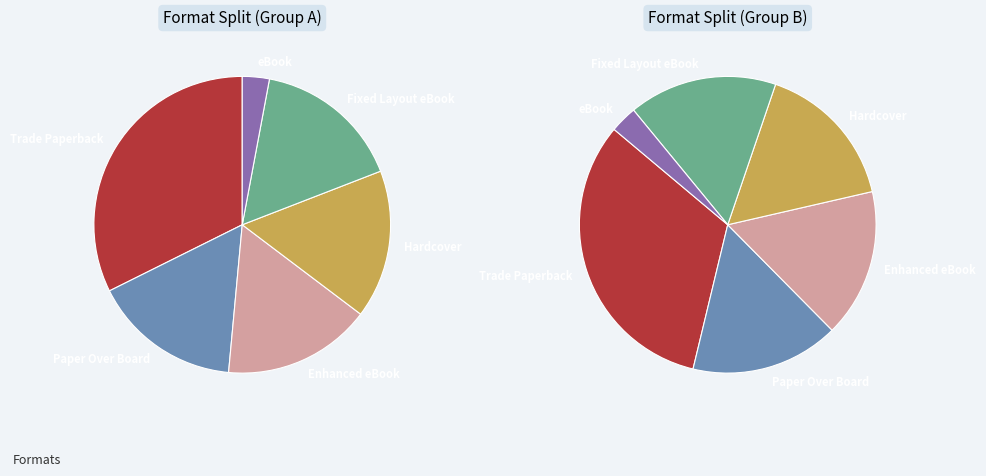

Is there a majority slice in this chart?

No